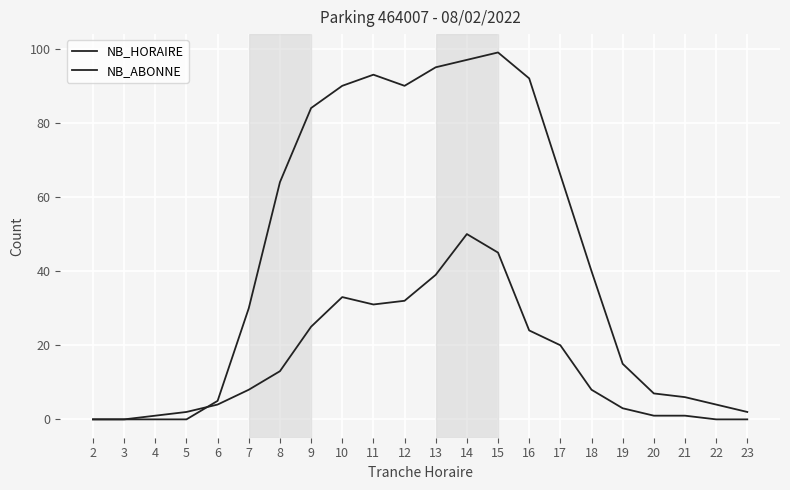

At which category is the sum across all series the highest?

14